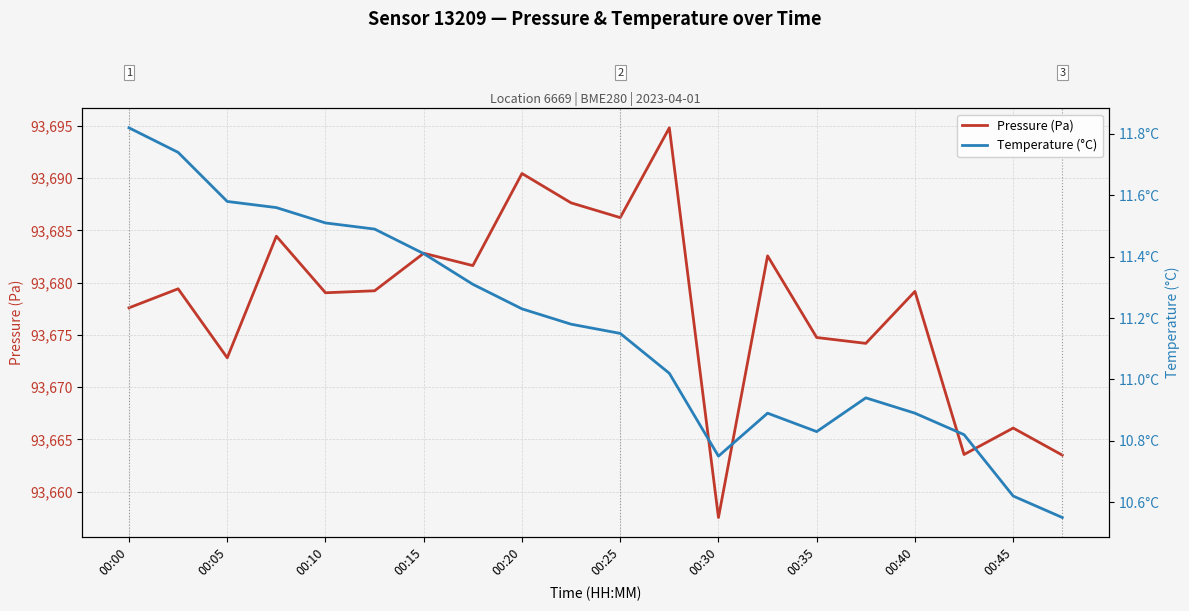

At how many categories does at least one series exceed 80464?

20